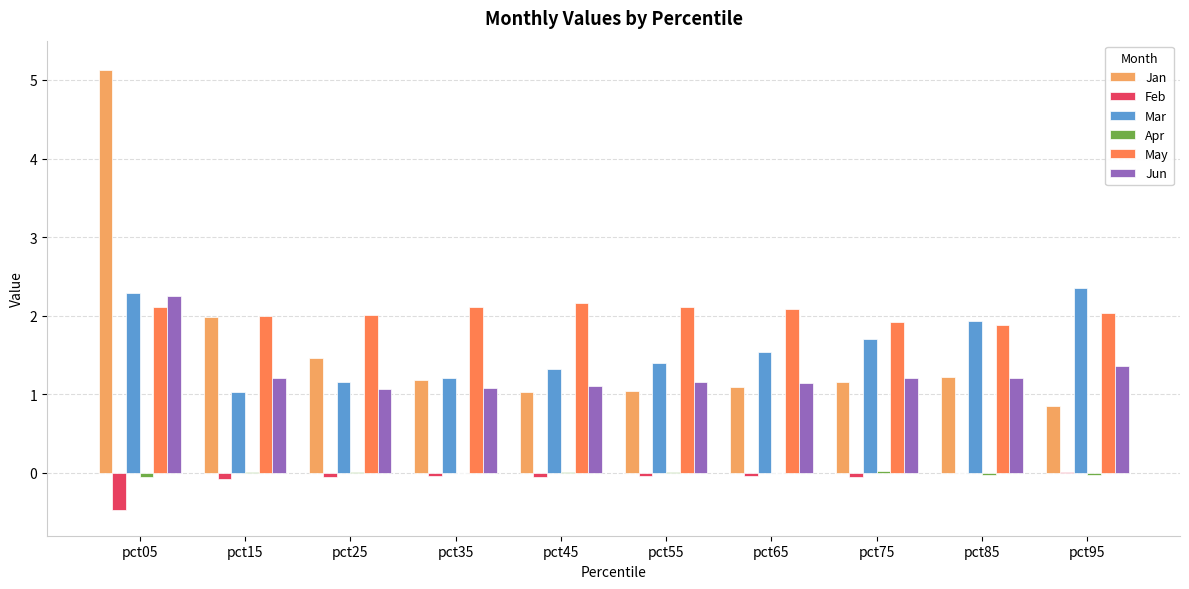

The May series shows 3.1 at pct15. True or false?

False